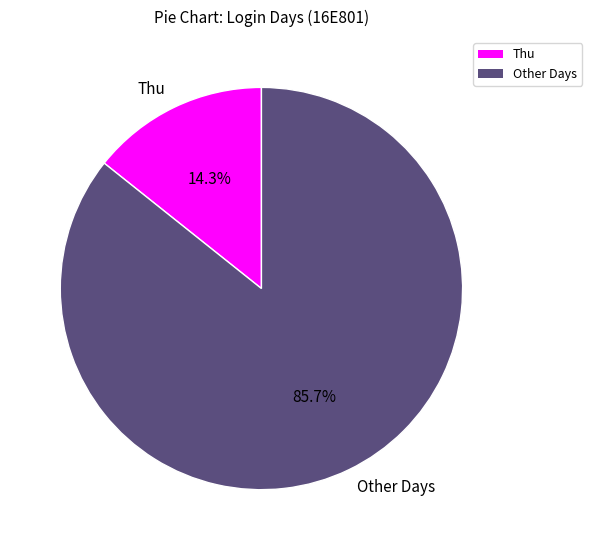

Does any single category account for the majority?

Yes